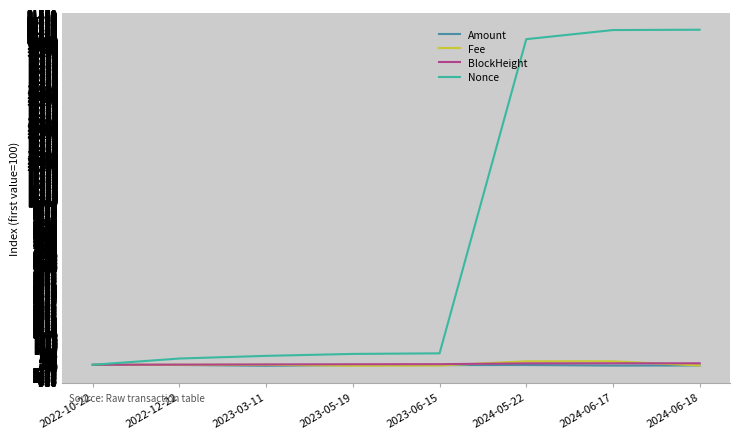

What is the average value of the Fee series?

135.3